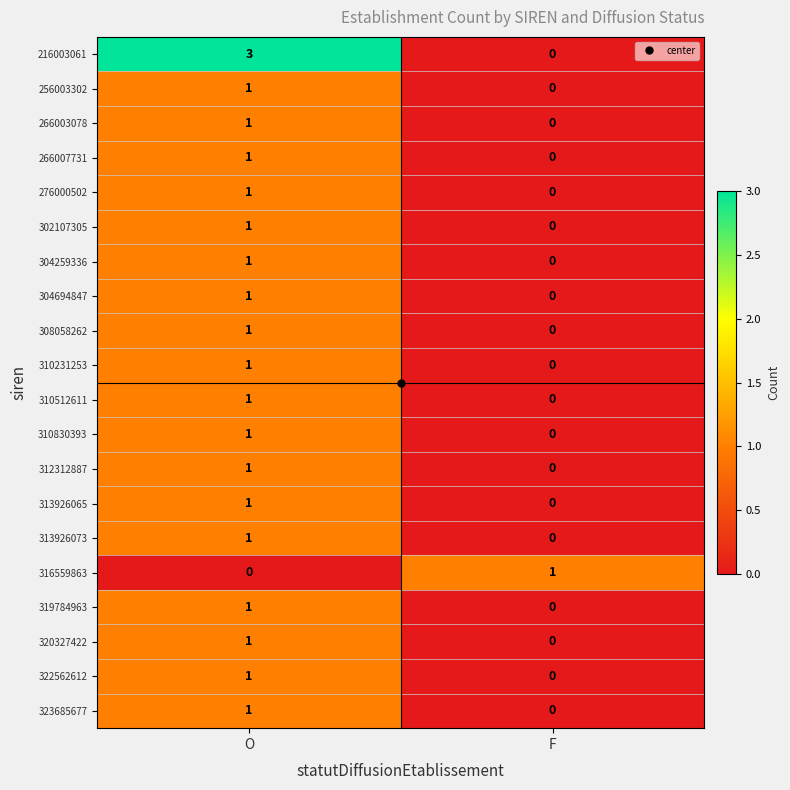

Which series has the largest total across all categories?

216003061